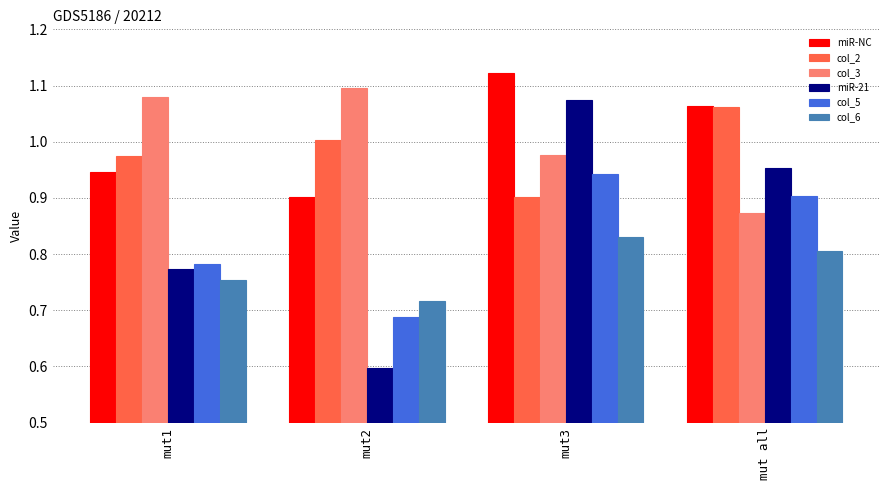

What is the sum of all col_5 values?

3.3